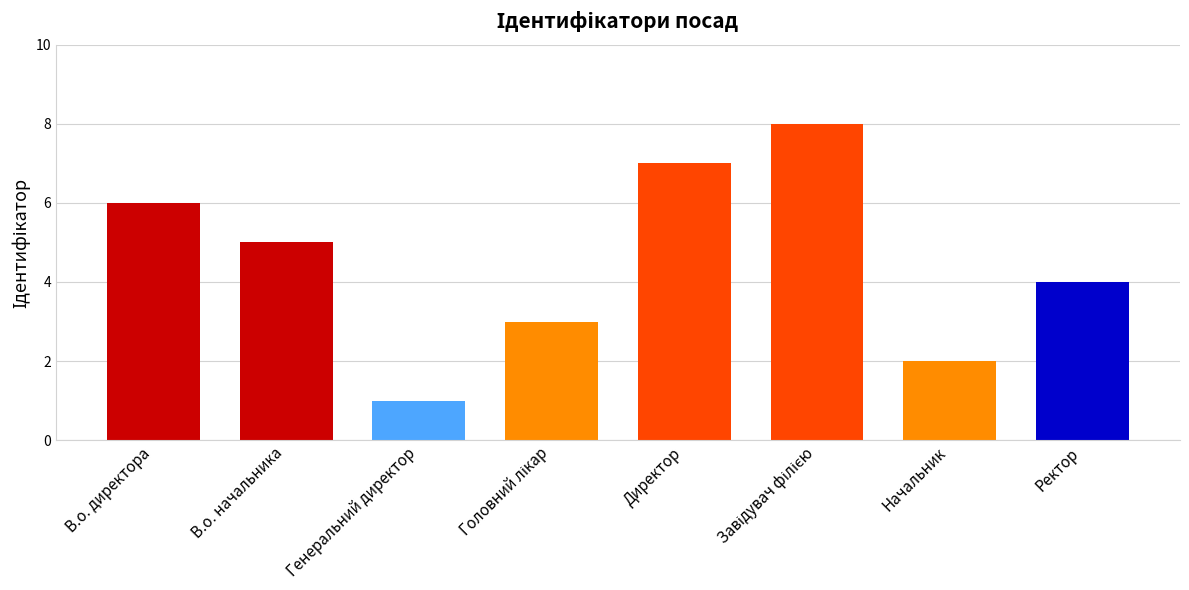

True or false: the data shows 7 at Директор.

True